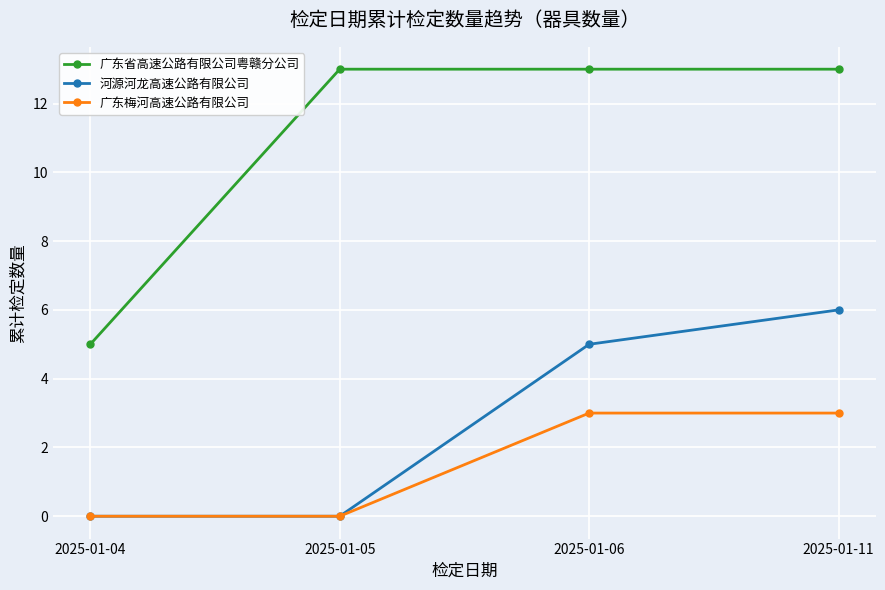

True or false: 河源河龙高速公路有限公司 has more than 0 interior local peaks.

False